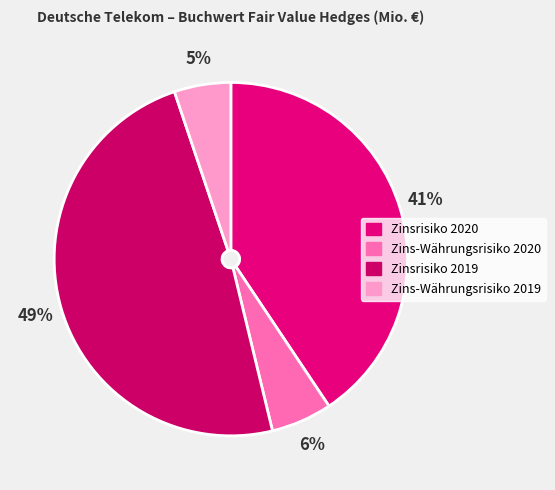

What is the change in value from Zinsrisiko 2020 to Zins-Währungsrisiko 2020?

-20198